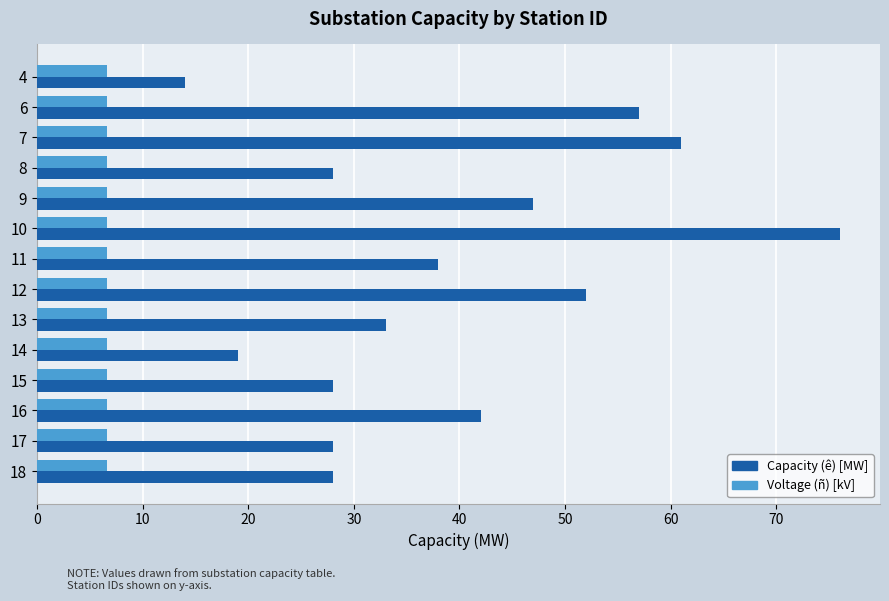

What is the total value across all series at 8?

34.6